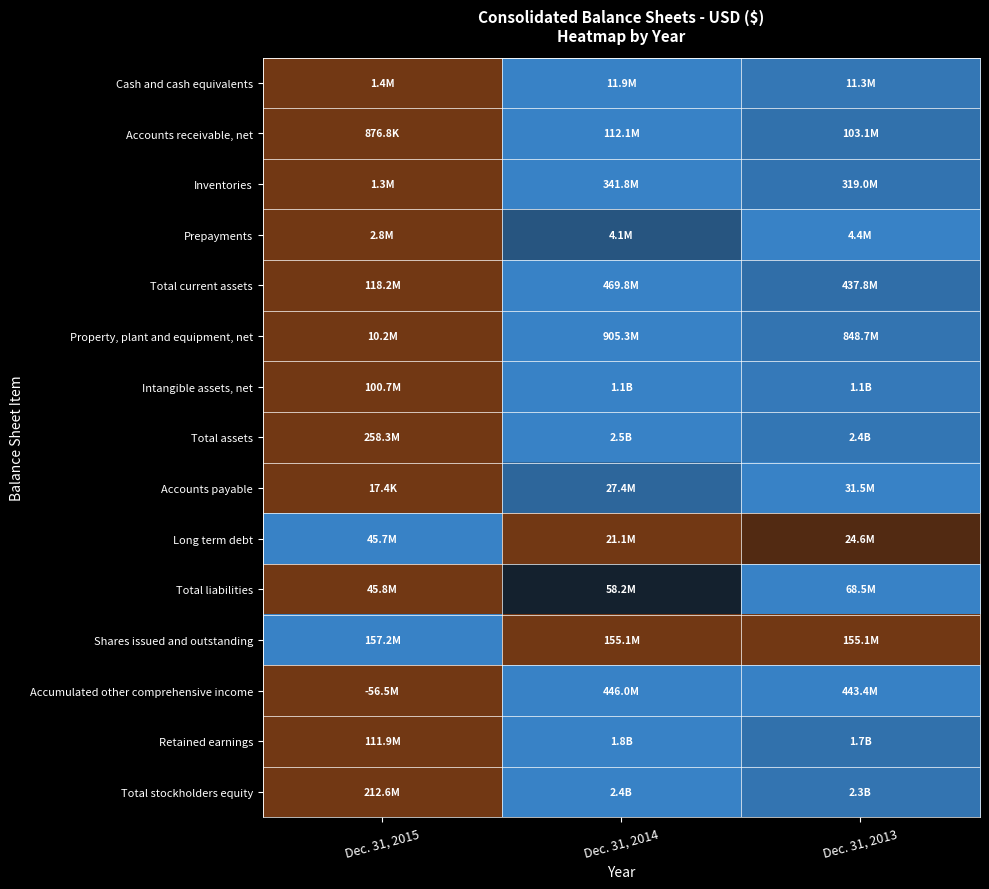

How many distinct data groups are displayed?

15